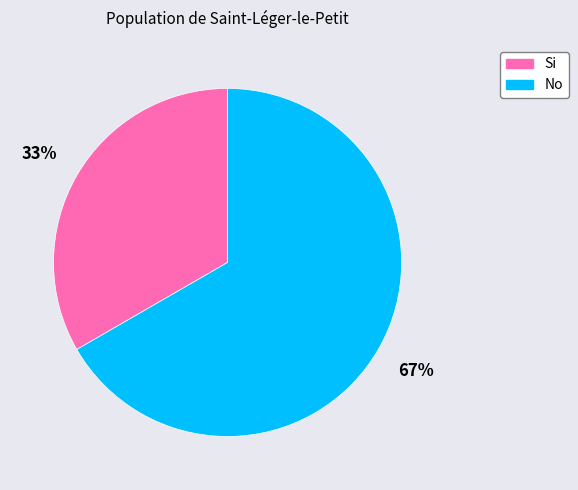

Which has a higher value, No or Si?

No